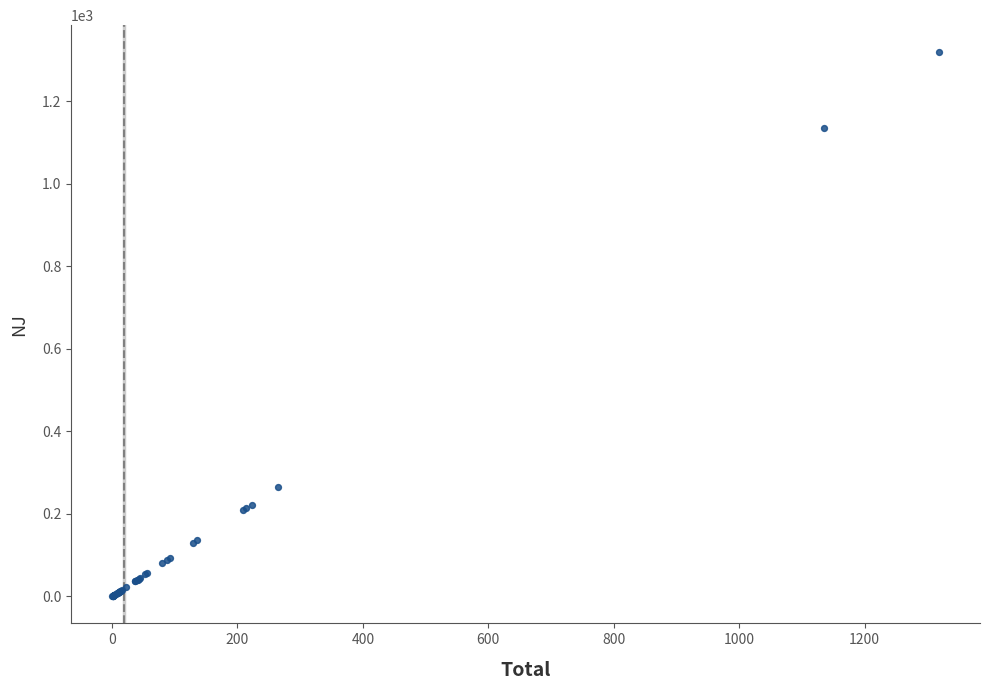

What Y value in the scatter plot is closest to 659?

264.8